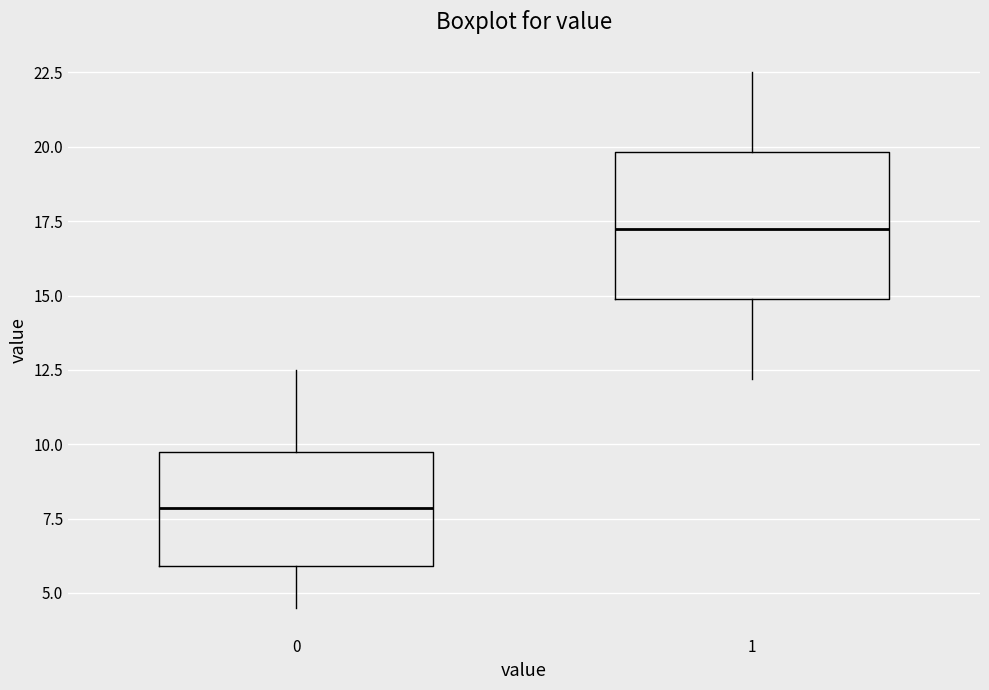

Which box has the lowest median line?

0